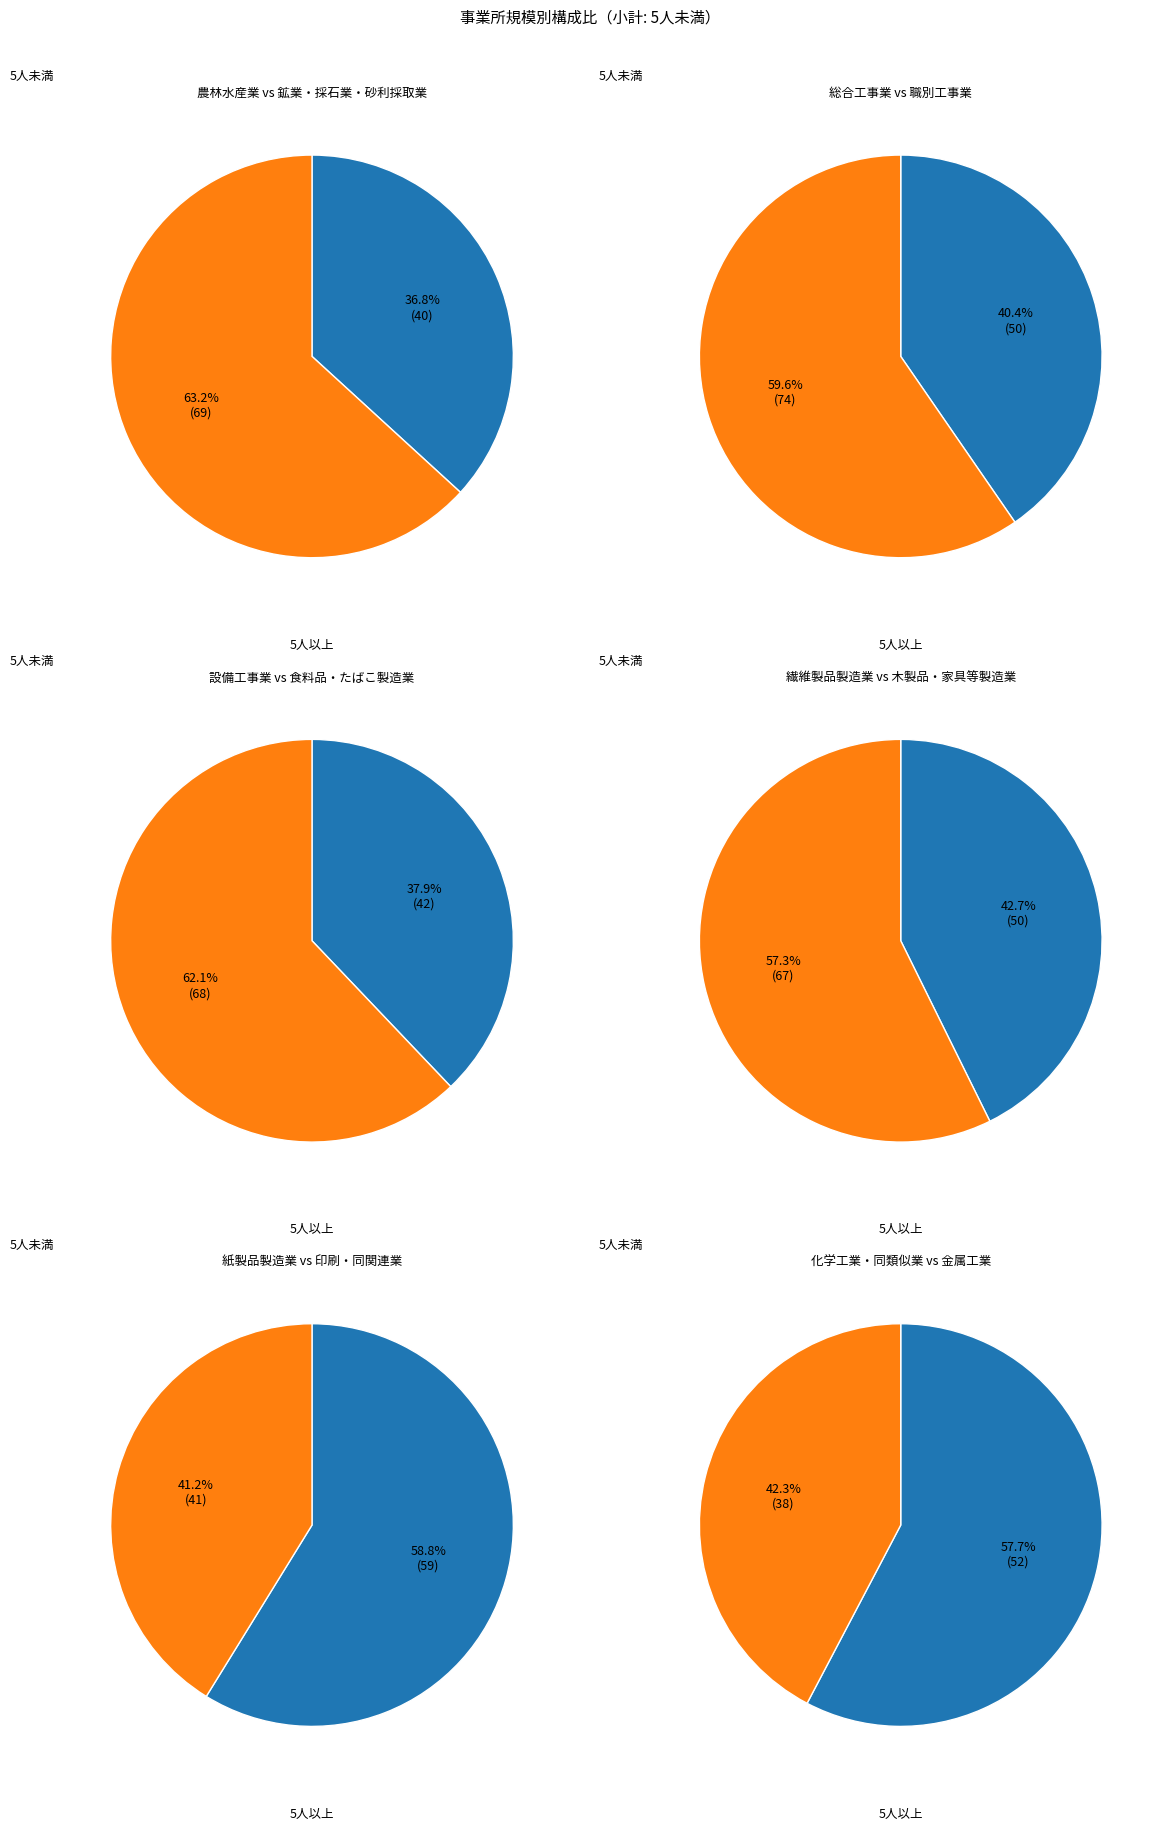

How many slices are in this pie chart?

12